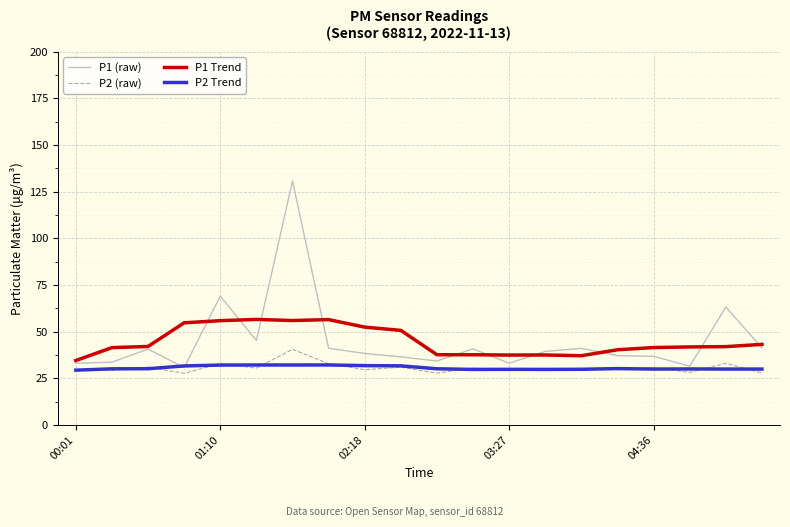

What is the lowest value of the P2 (raw) series?

27.6